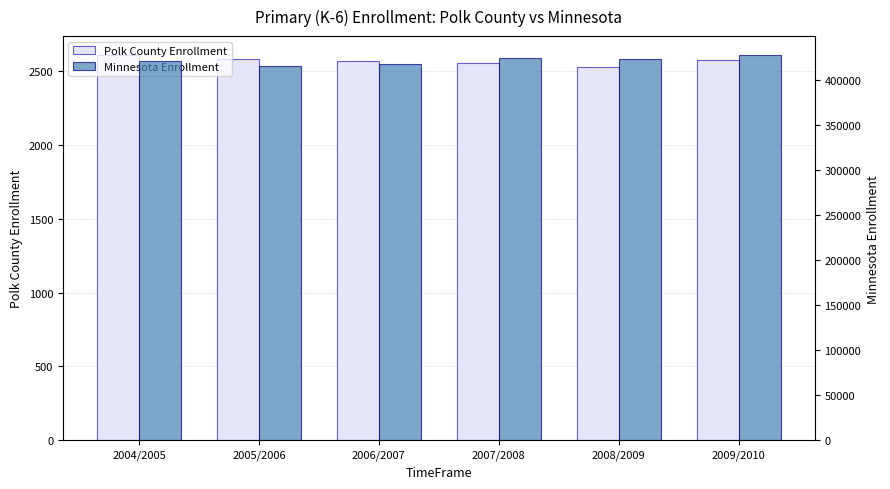

Rank the series at 2004/2005 from lowest to highest value.

Polk County Enrollment, Minnesota Enrollment